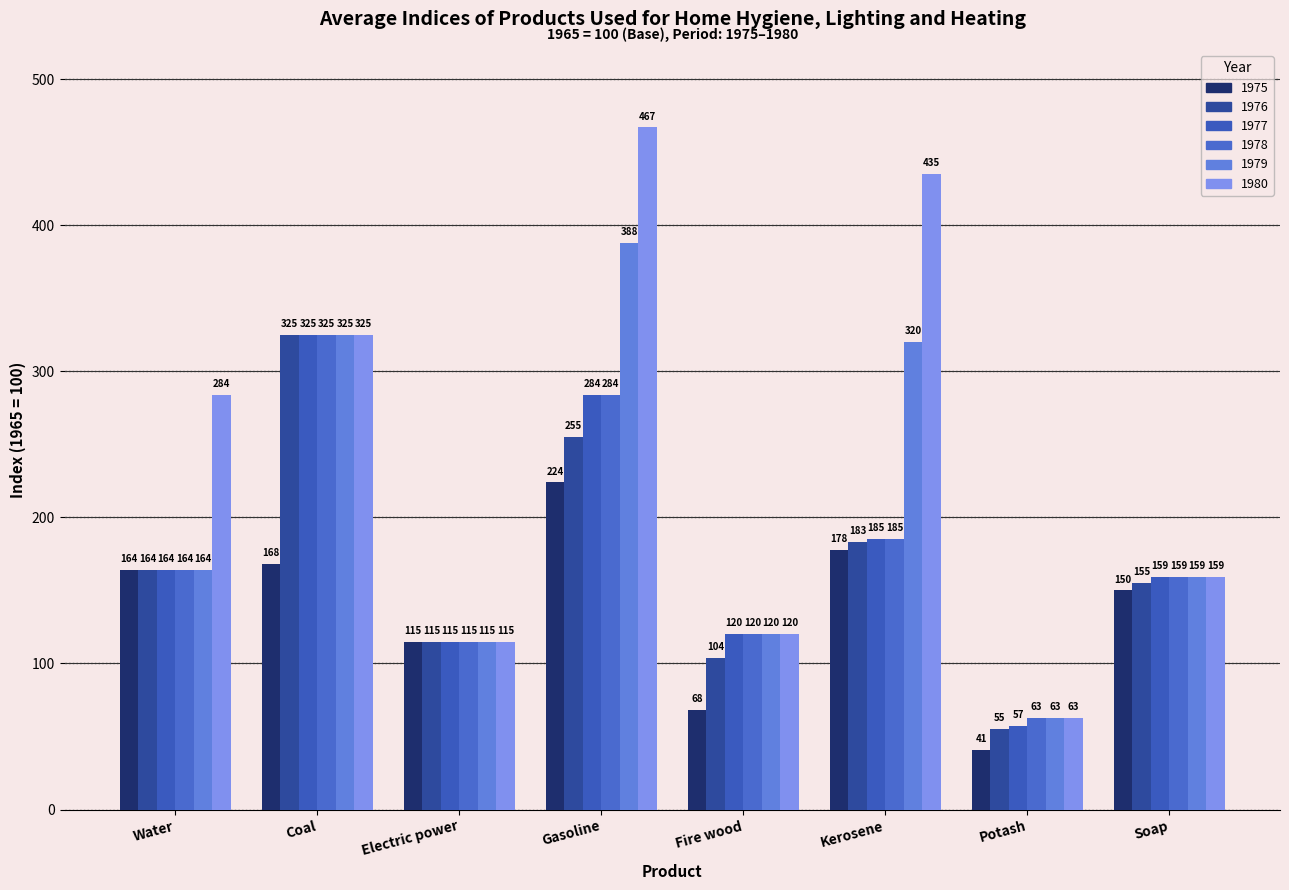

What is the total value across all series at Potash?

342